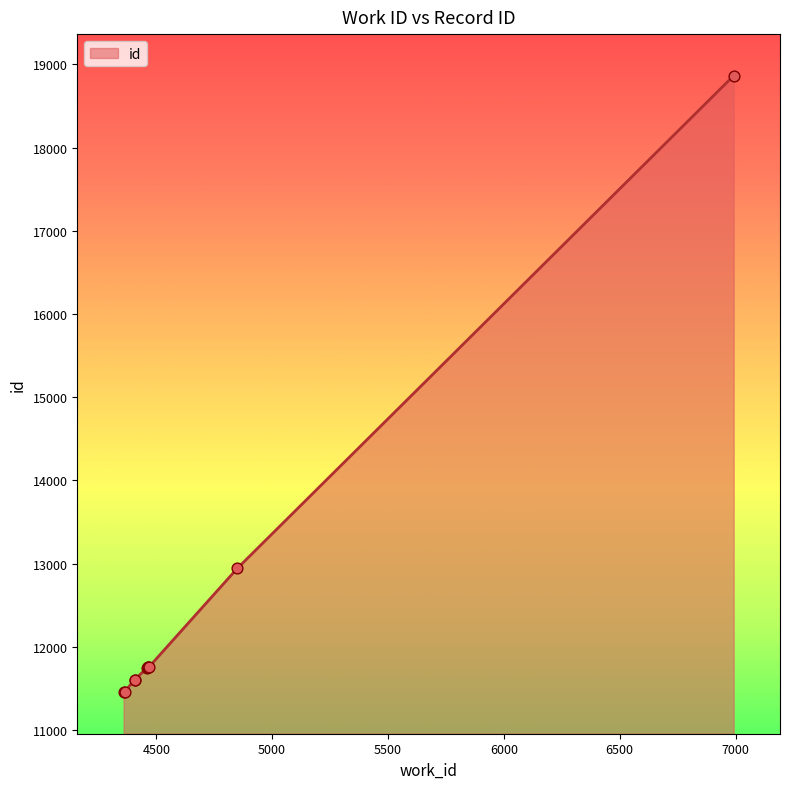

Which has a higher value, 4470 or 4406?

4470